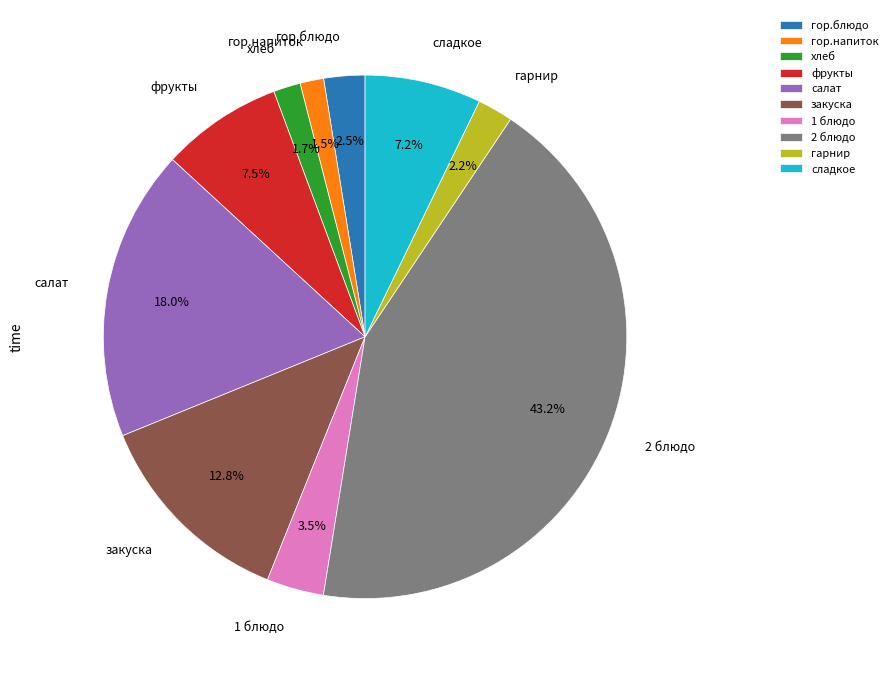

Is the sum of 1 блюдо and гарнир greater than half?

No